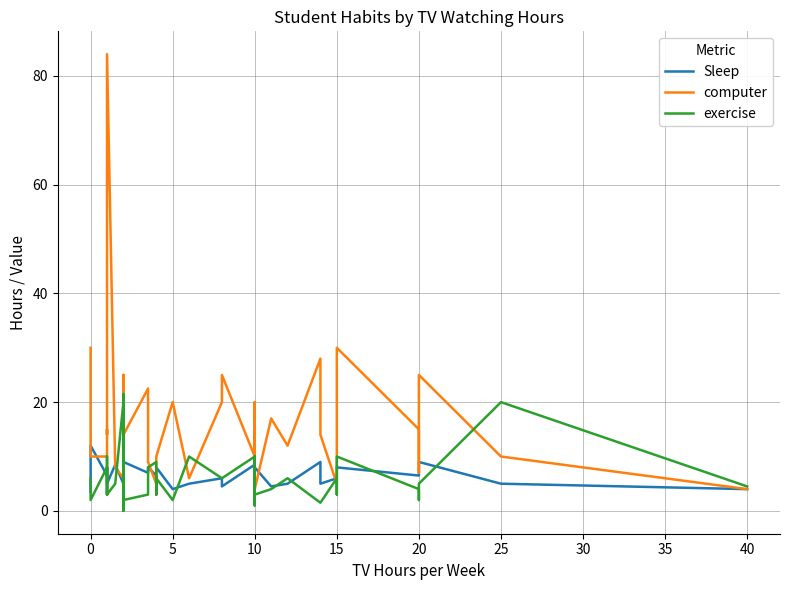

Reading left to right, transcribe all the data shown in this chart.

Sleep: 3.5	12.0	6.5	8.0	7.0	5.0	8.5	5.0	6.0	7.5	7.5	9.0	7.0	8.0	6.5	6.0	8.0	4.0	5.0	6.0	4.5	8.5	8.0	9.0	2.0	8.0	5.0	8.0	4.5	5.0	9.0	5.0	6.0	6.0	8.0	6.5	9.0	9.0	5.0	4.0
computer: 30.0	10.0	10.0	15.0	14.0	84.0	8.0	6.0	25.0	7.0	7.5	14.0	22.5	9.0	5.0	3.0	10.0	20.0	6.0	20.0	25.0	10.0	20.0	12.0	5.0	14.0	15.0	4.0	17.0	12.0	28.0	14.0	5.0	15.0	30.0	15.0	7.0	25.0	10.0	4.0
exercise: 6.0	2.0	8.0	3.0	10.0	3.0	5.0	20.0	0.0	6.0	21.5	2.0	3.0	8.0	9.0	3.0	6.0	2.0	10.0	6.0	6.0	10.0	5.0	7.0	1.0	10.0	6.0	3.0	4.0	6.0	1.5	1.5	6.0	3.0	10.0	4.0	2.0	5.0	20.0	4.5